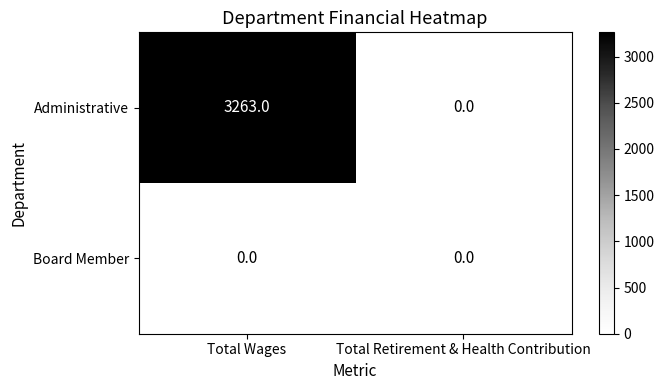

What is the sum of all Administrative values?

3263